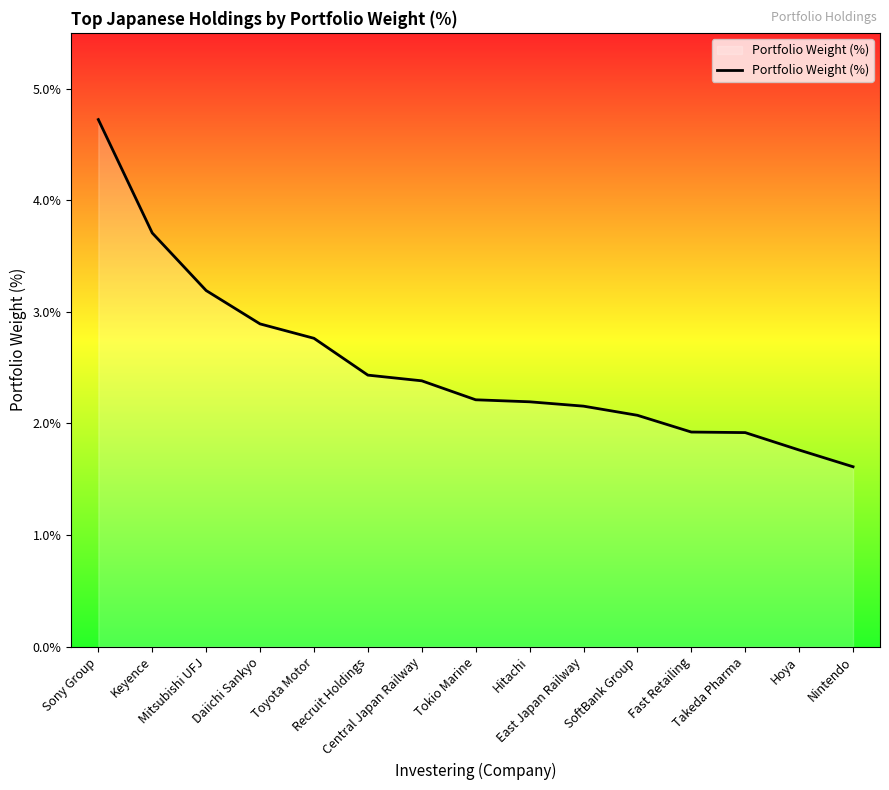

What position from the right is Hoya?

2